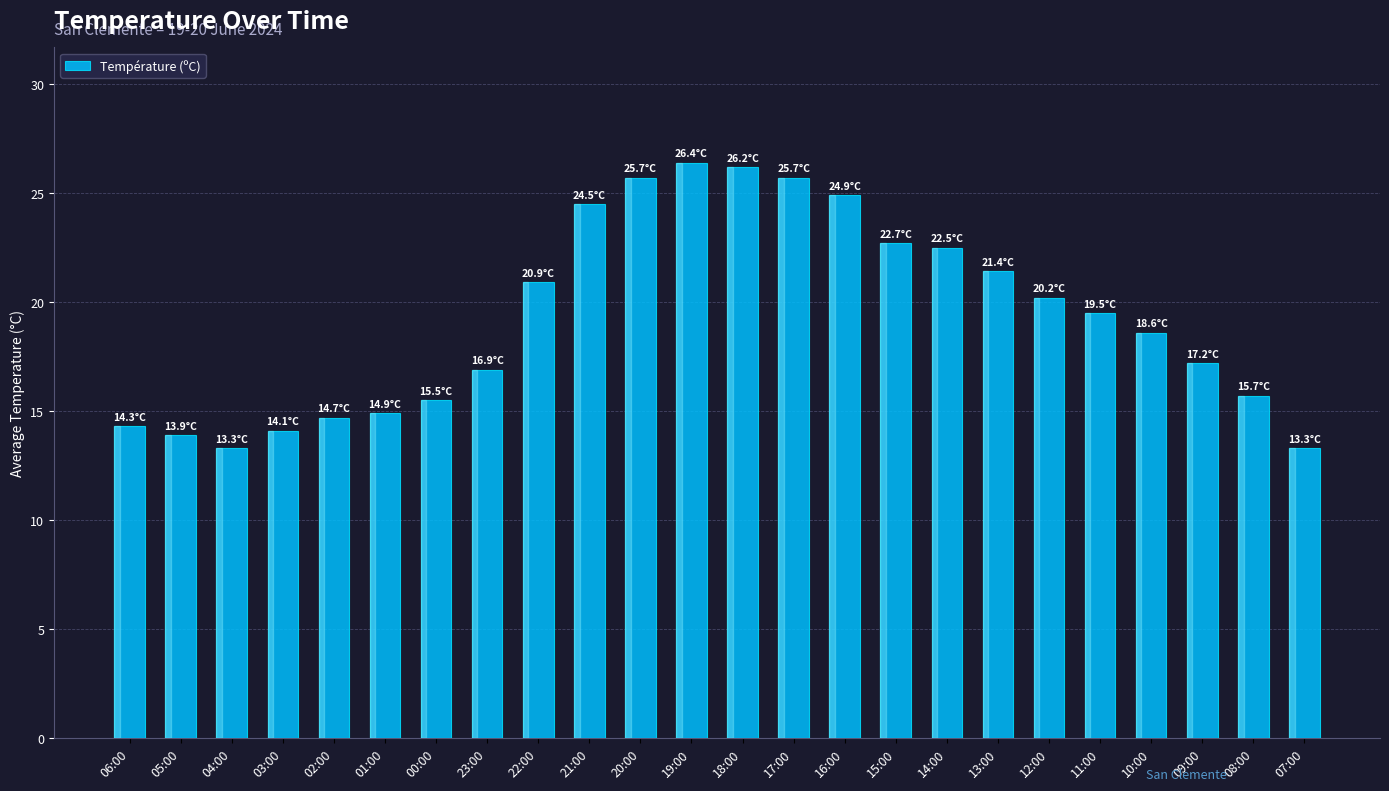

What position from the right is 01:00?

19